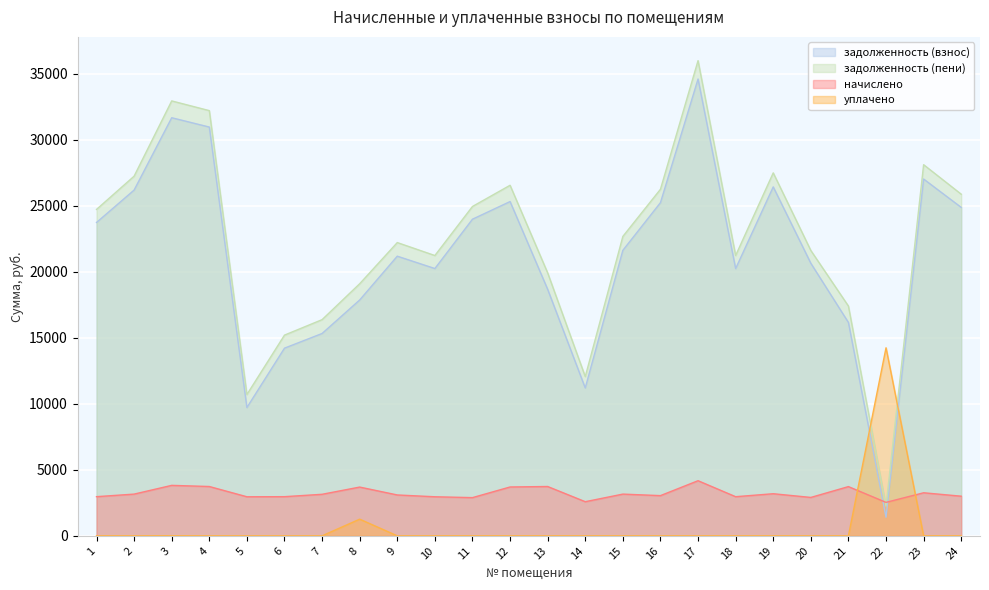

List the series in order of their peak value, lowest first.

начислено, уплачено, задолженность (взнос), задолженность (пени)